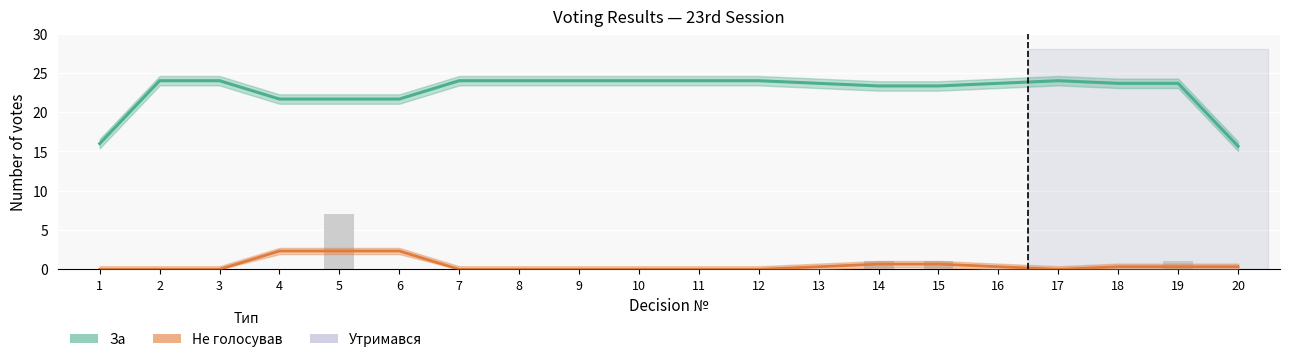

Between 9 and 16, which is larger?

9